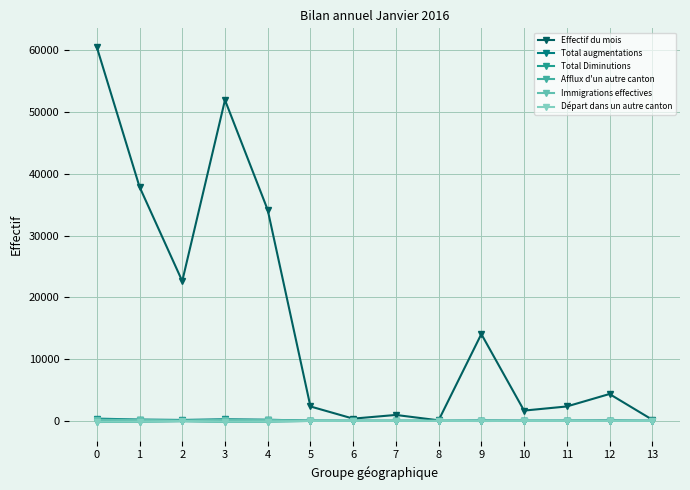

How many categories are shown in the chart?

14